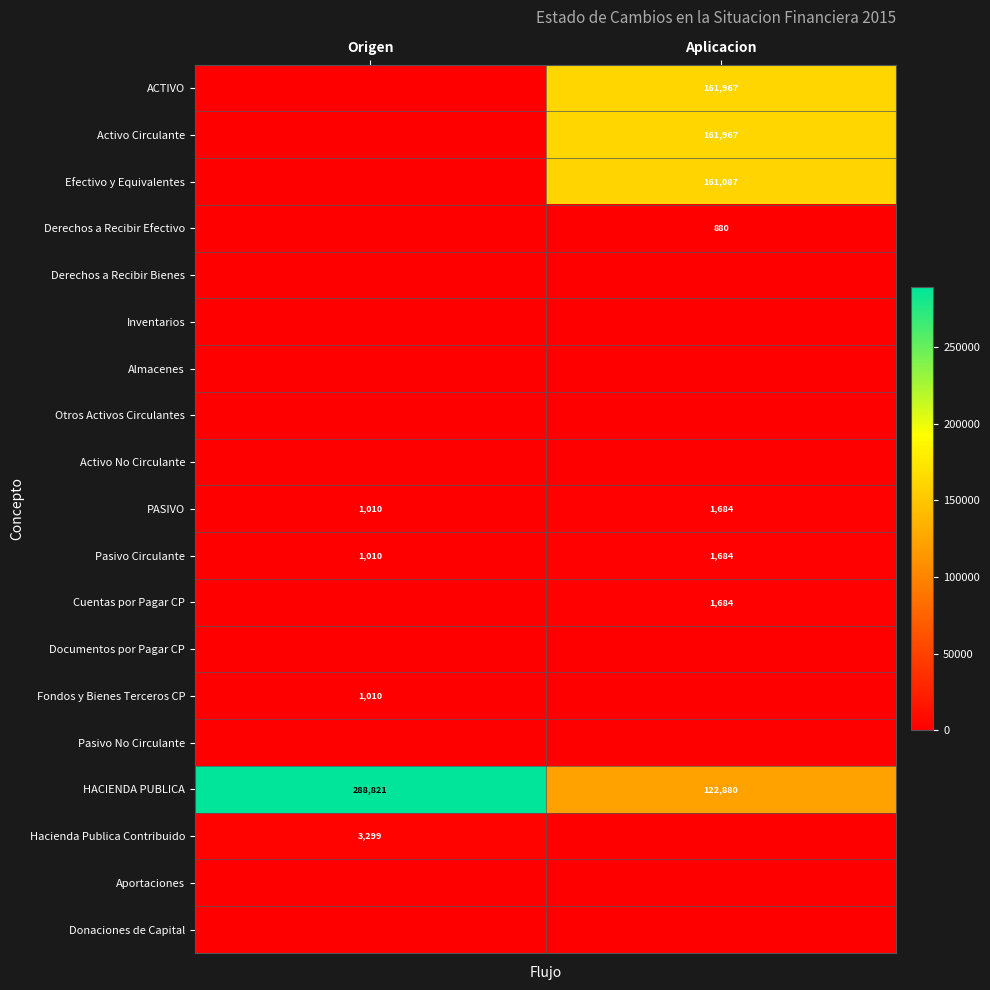

How many categories are shown in the chart?

2